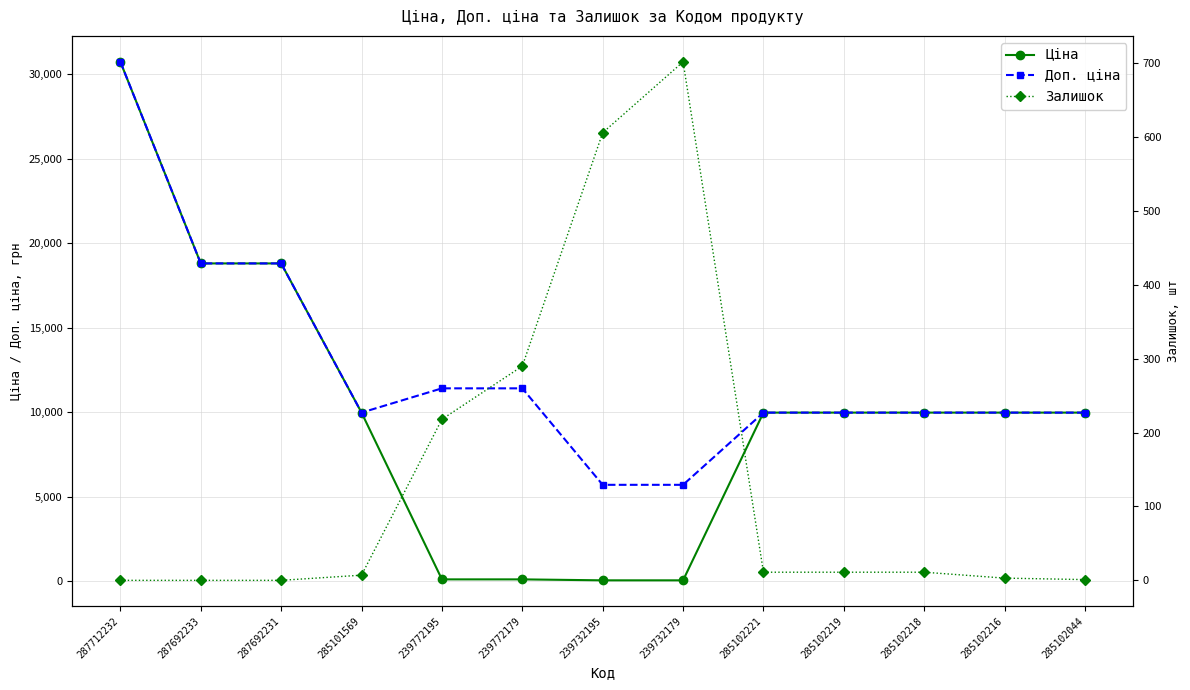

How many values in the Залишок series exceed 11?

4